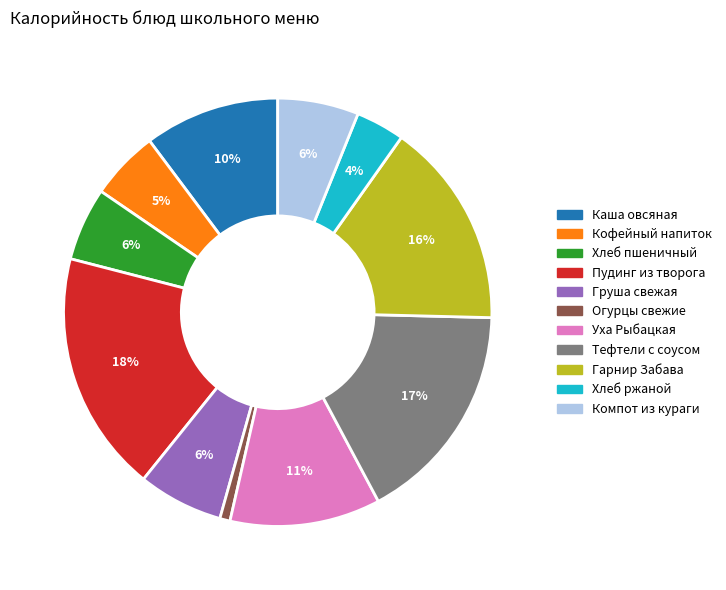

To the nearest percent, what is the average slice percentage?

9%